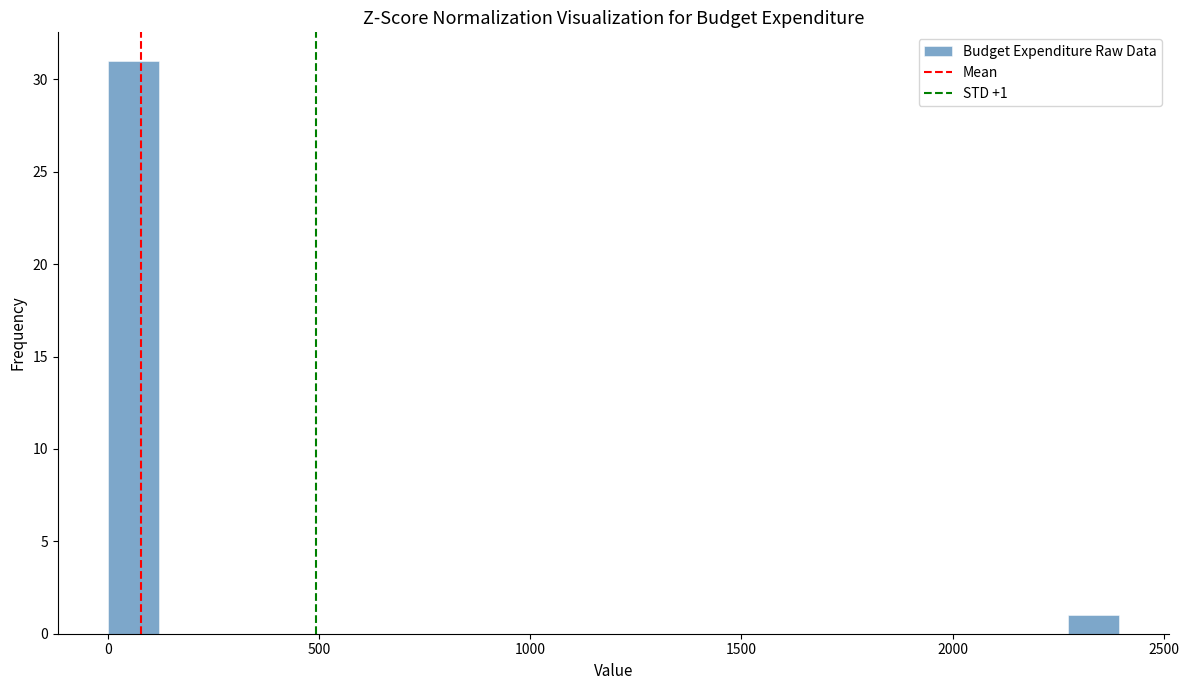

Around what value on the x-axis is the tallest bar? Give the approximate position of its centre, as read against the axis.

50